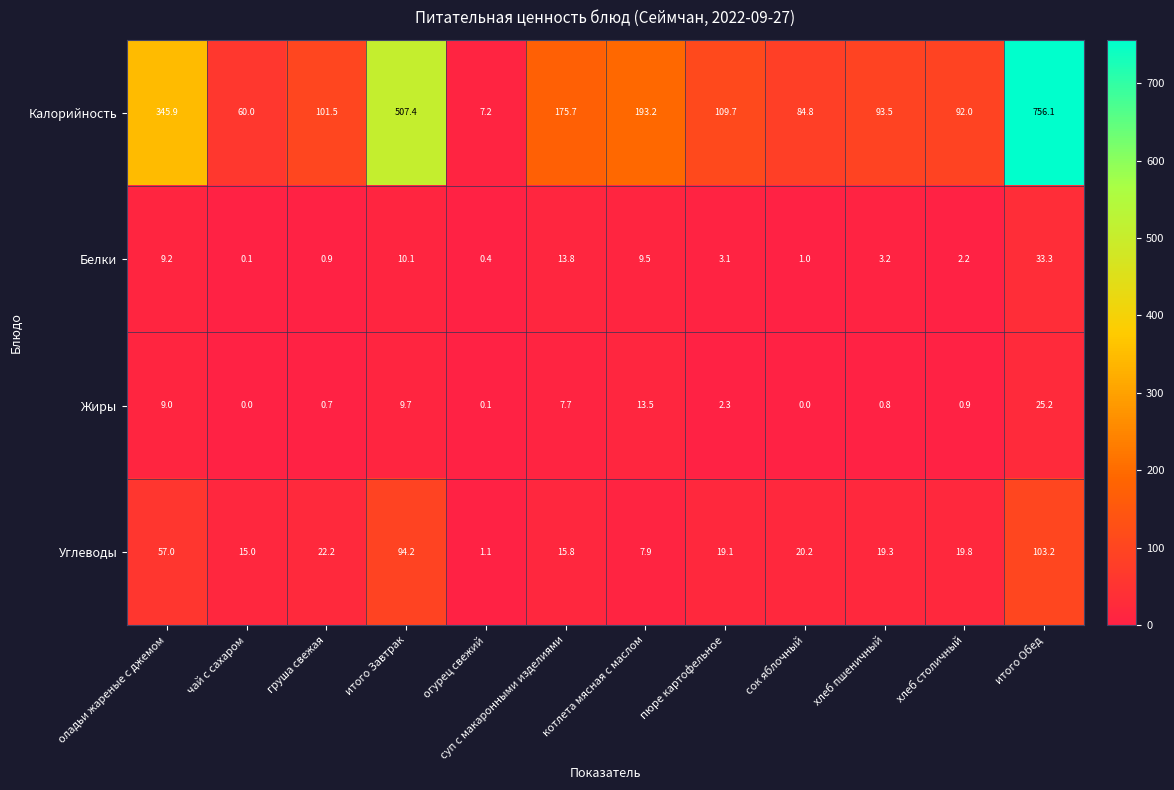

Rank the series by their maximum value, from highest to lowest.

Калорийность, Углеводы, Белки, Жиры